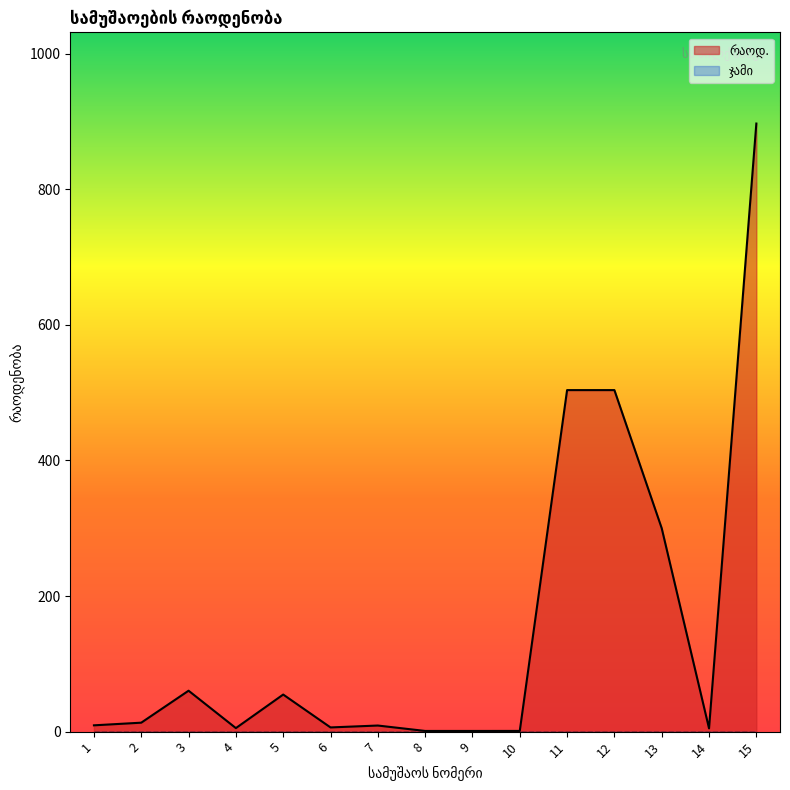

The ჯამი series shows 0.0 at 2. True or false?

True